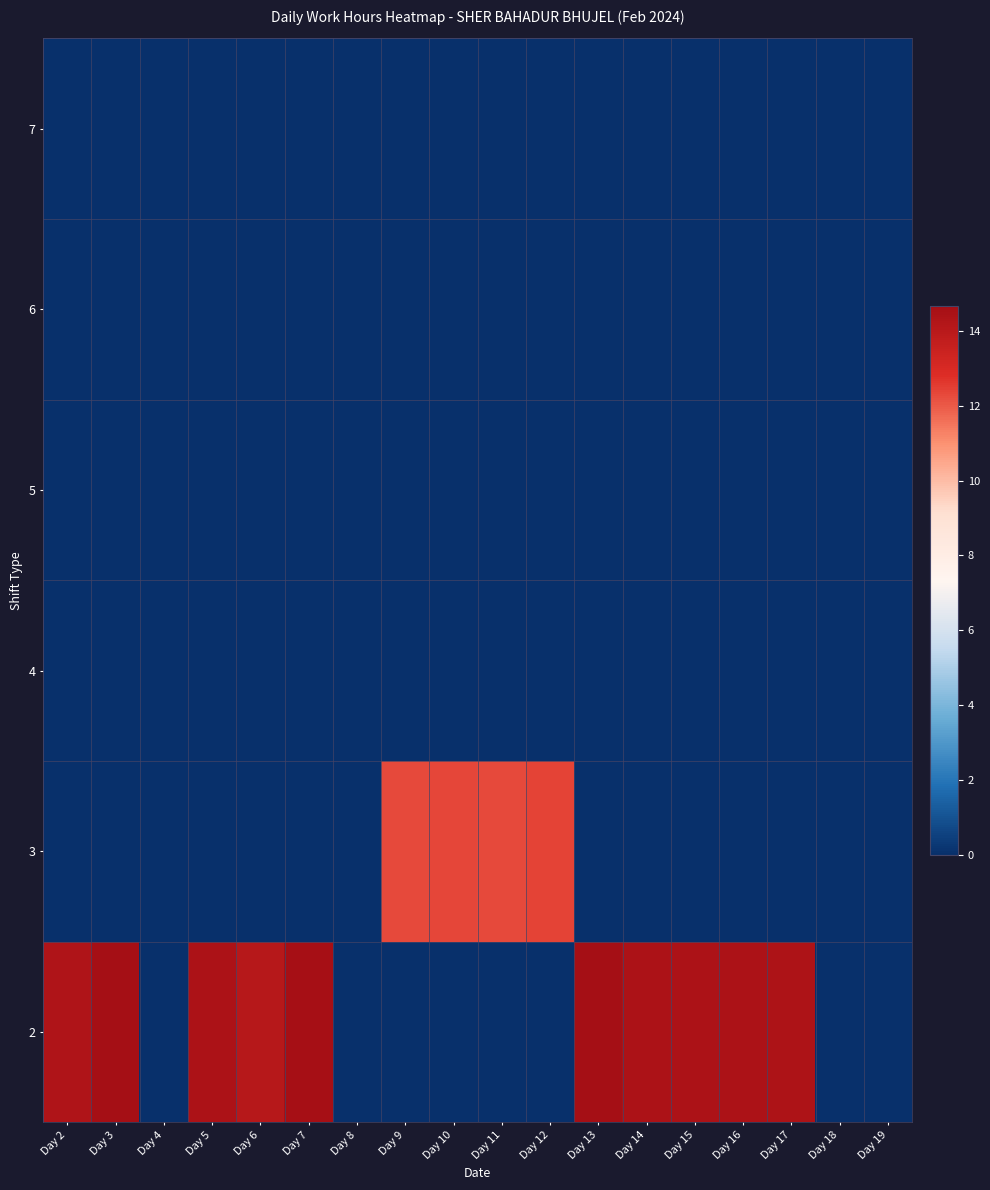

Reading left to right, what are all the values shown in this chart?

2: Day 2=14.3	Day 3=14.7	Day 4=0.0	Day 5=14.4	Day 6=14.1	Day 7=14.6	Day 8=0.0	Day 9=0.0	Day 10=0.0	Day 11=0.0	Day 12=0.0	Day 13=14.6	Day 14=14.4	Day 15=14.4	Day 16=14.4	Day 17=14.4	Day 18=0.0	Day 19=0.0
3: Day 2=0.0	Day 3=0.0	Day 4=0.0	Day 5=0.0	Day 6=0.0	Day 7=0.0	Day 8=0.0	Day 9=12.3	Day 10=12.4	Day 11=12.3	Day 12=12.4	Day 13=0.0	Day 14=0.0	Day 15=0.0	Day 16=0.0	Day 17=0.0	Day 18=0.0	Day 19=0.0
4: Day 2=0.0	Day 3=0.0	Day 4=0.0	Day 5=0.0	Day 6=0.0	Day 7=0.0	Day 8=0.0	Day 9=0.0	Day 10=0.0	Day 11=0.0	Day 12=0.0	Day 13=0.0	Day 14=0.0	Day 15=0.0	Day 16=0.0	Day 17=0.0	Day 18=0.0	Day 19=0.0
5: Day 2=0.0	Day 3=0.0	Day 4=0.0	Day 5=0.0	Day 6=0.0	Day 7=0.0	Day 8=0.0	Day 9=0.0	Day 10=0.0	Day 11=0.0	Day 12=0.0	Day 13=0.0	Day 14=0.0	Day 15=0.0	Day 16=0.0	Day 17=0.0	Day 18=0.0	Day 19=0.0
6: Day 2=0.0	Day 3=0.0	Day 4=0.0	Day 5=0.0	Day 6=0.0	Day 7=0.0	Day 8=0.0	Day 9=0.0	Day 10=0.0	Day 11=0.0	Day 12=0.0	Day 13=0.0	Day 14=0.0	Day 15=0.0	Day 16=0.0	Day 17=0.0	Day 18=0.0	Day 19=0.0
7: Day 2=0.0	Day 3=0.0	Day 4=0.0	Day 5=0.0	Day 6=0.0	Day 7=0.0	Day 8=0.0	Day 9=0.0	Day 10=0.0	Day 11=0.0	Day 12=0.0	Day 13=0.0	Day 14=0.0	Day 15=0.0	Day 16=0.0	Day 17=0.0	Day 18=0.0	Day 19=0.0